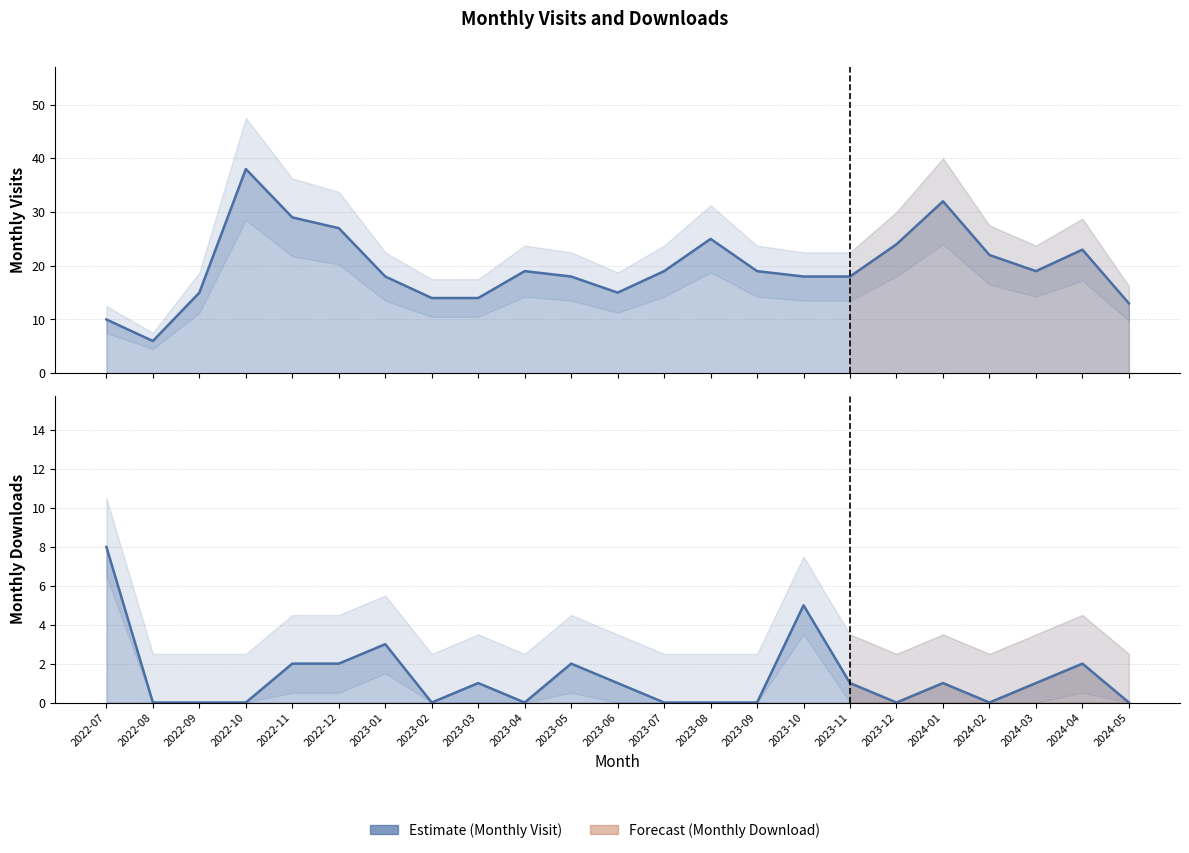

The monthly_download_resource series shows 1 at 2023-10. True or false?

False